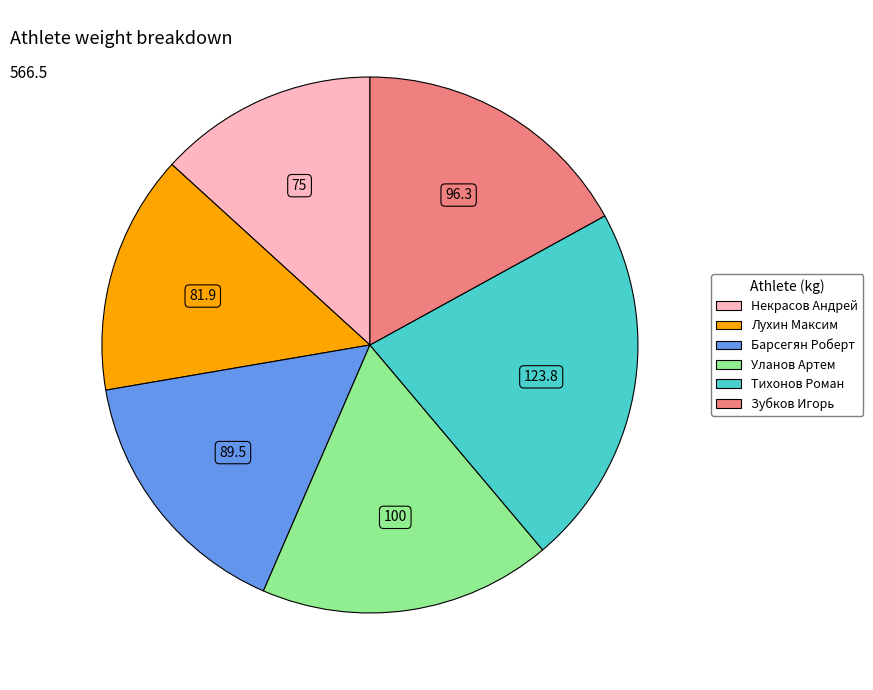

Is there any slice that represents more than half of the pie?

No